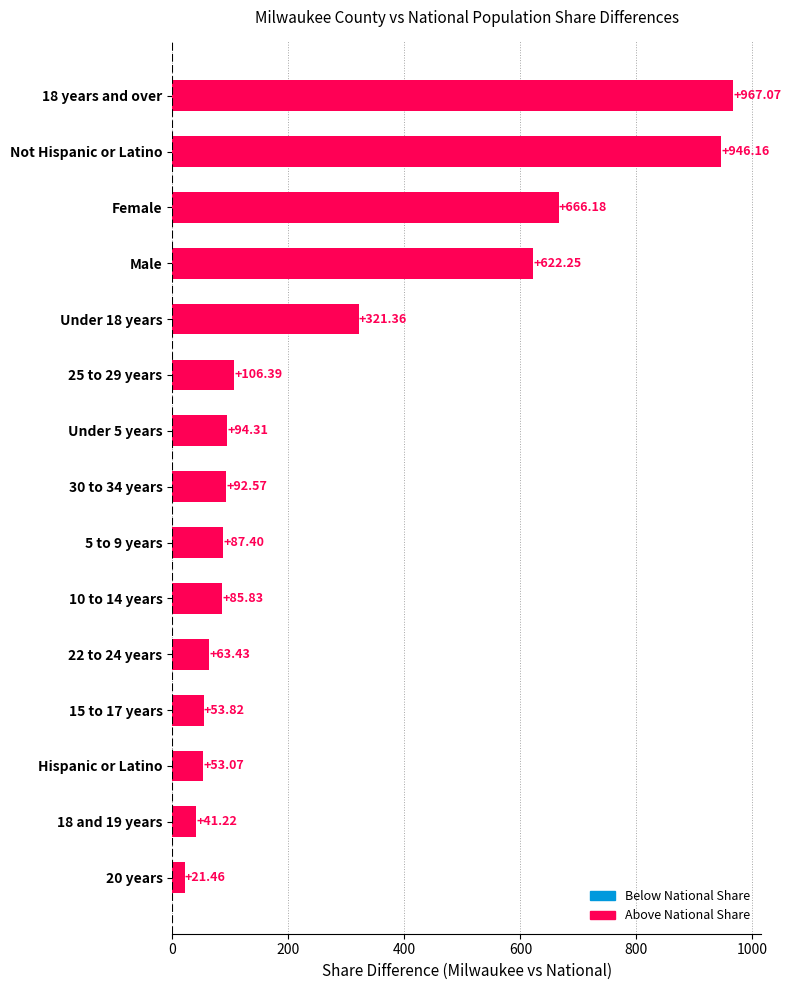

List the labels in order of value, smallest first.

20 years, 18 and 19 years, Hispanic or Latino, 15 to 17 years, 22 to 24 years, 10 to 14 years, 5 to 9 years, 30 to 34 years, Under 5 years, 25 to 29 years, Under 18 years, Male, Female, Not Hispanic or Latino, 18 years and over